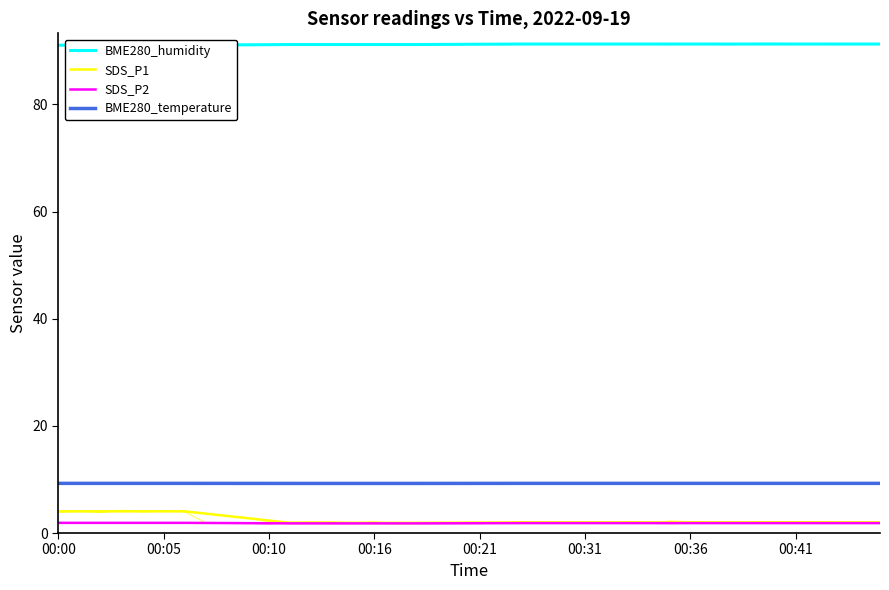

What are all the series names shown in the legend?

BME280_humidity, SDS_P1, SDS_P2, BME280_temperature